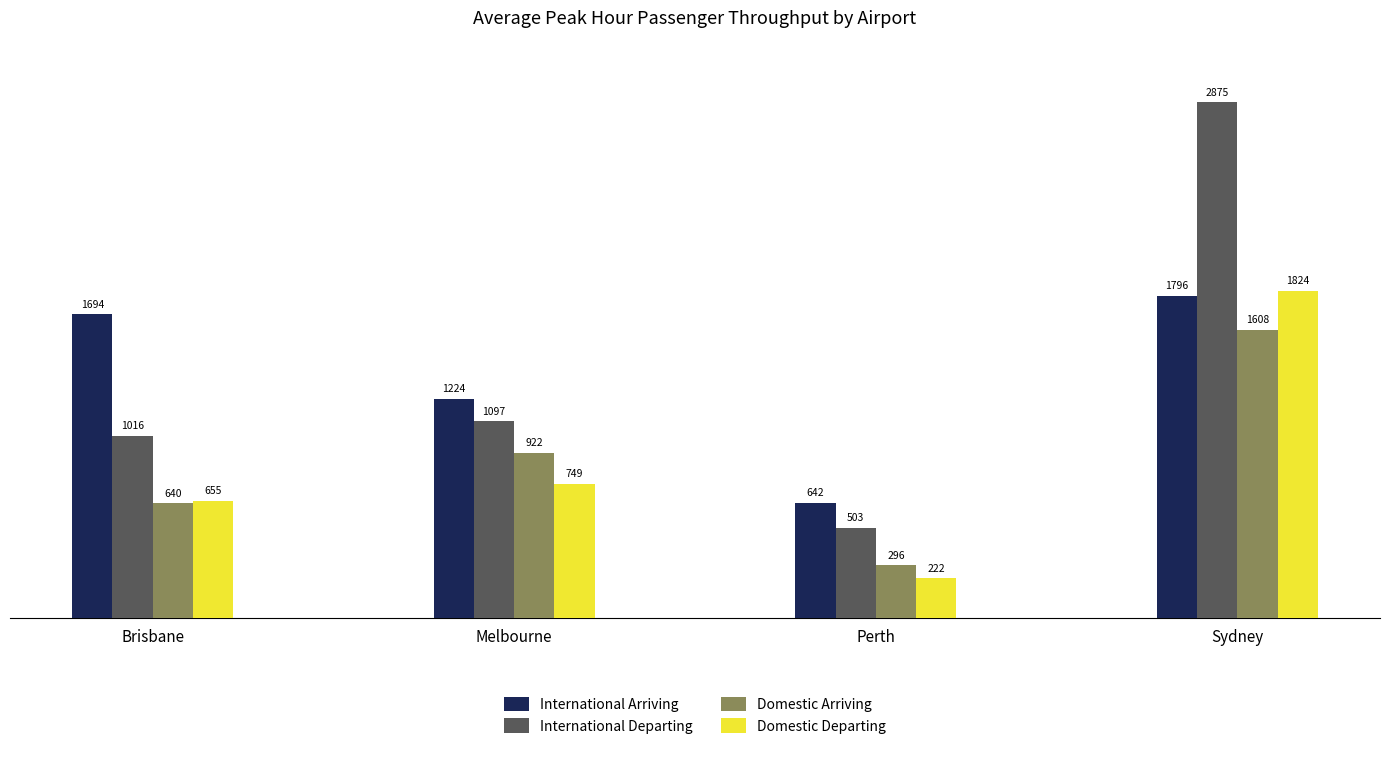

What is the total value across all series at Melbourne?

3992